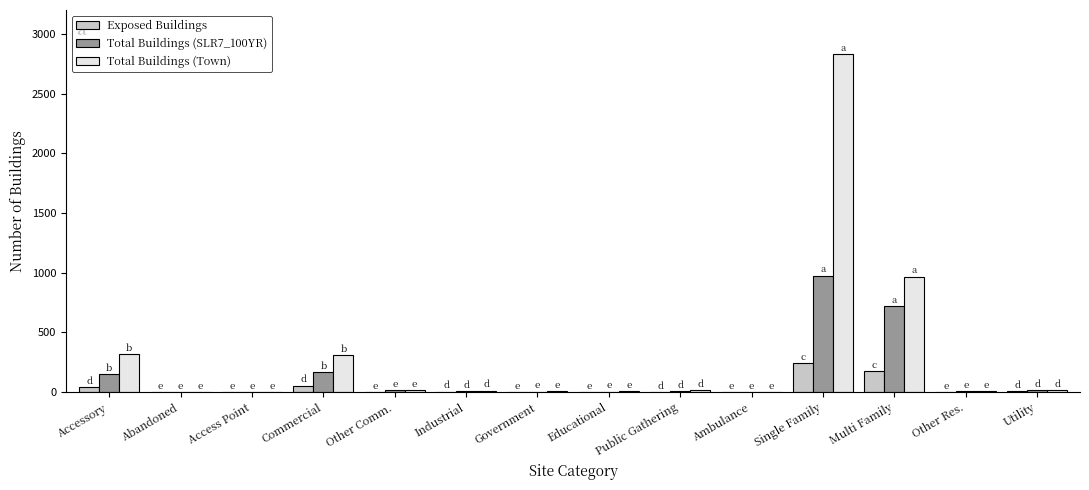

Which series has the largest total across all categories?

Total Buildings (Town)